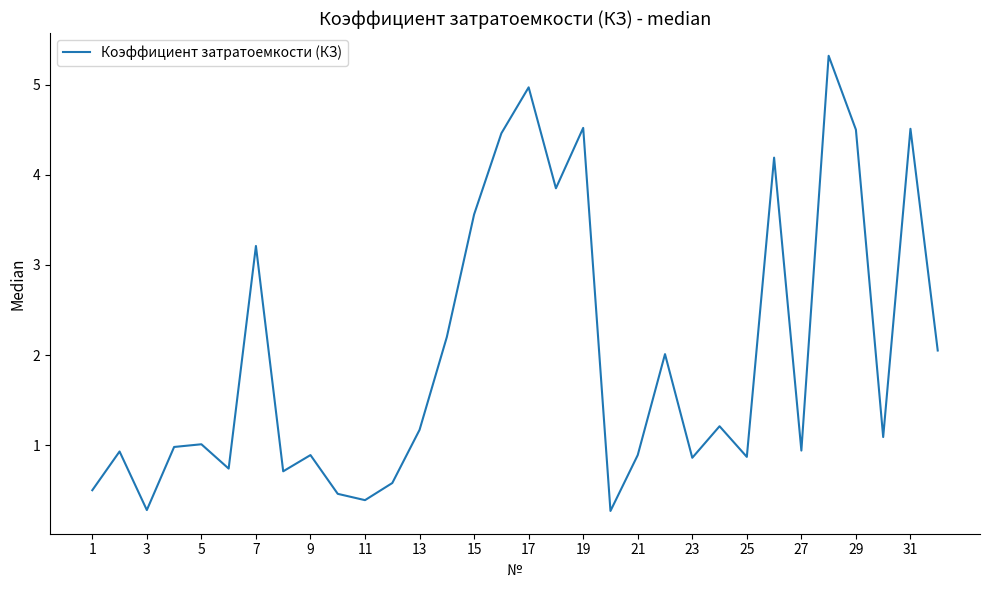

What is the minimum value shown in the chart?

0.3